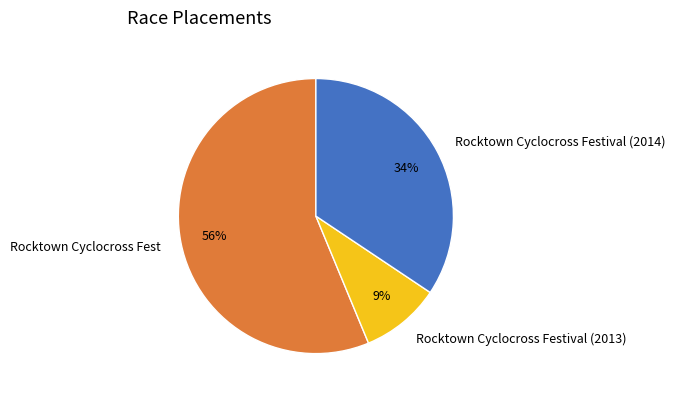

Is it true that Rocktown Cyclocross Festival (2013) is 1% of the pie?

False